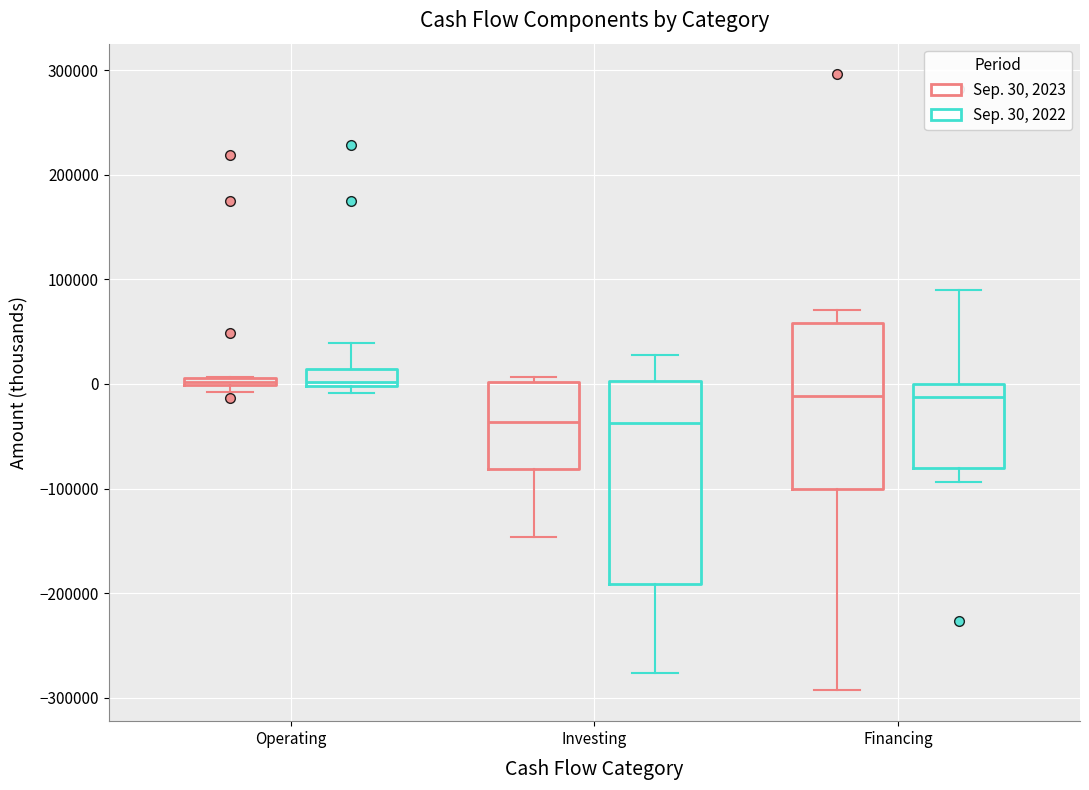

Comparing the boxes themselves (not the whiskers), which one is the tallest?

Investing (Sep. 30, 2022)